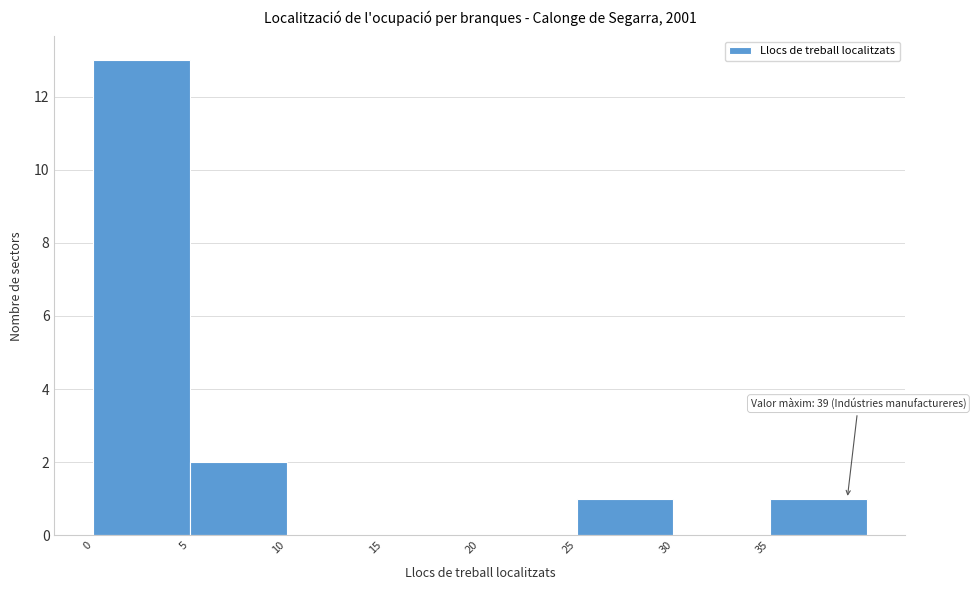

Over which range of the x-axis is the bar tallest?

0 to 5